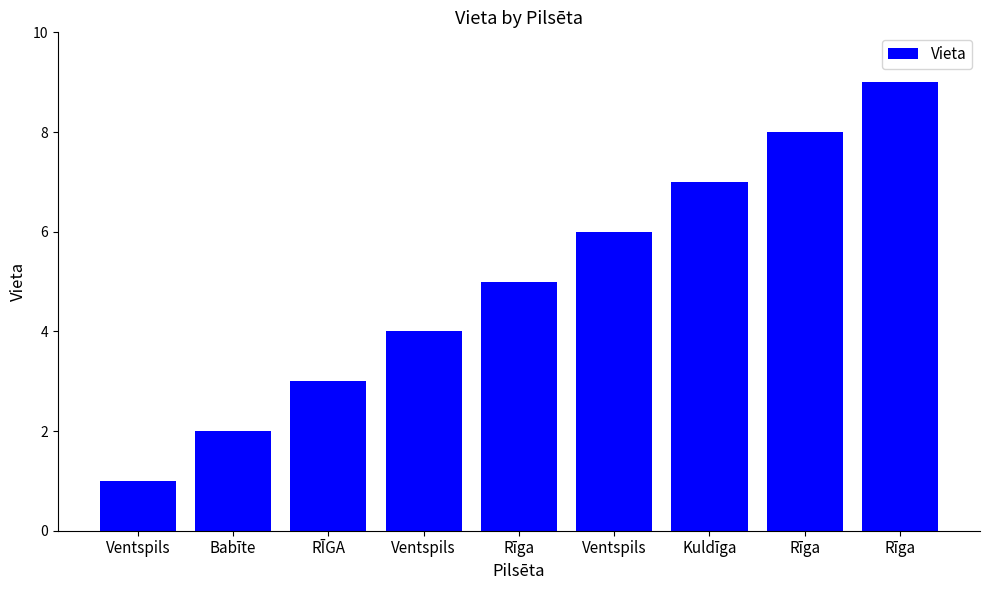

How many data points does each series have?

9